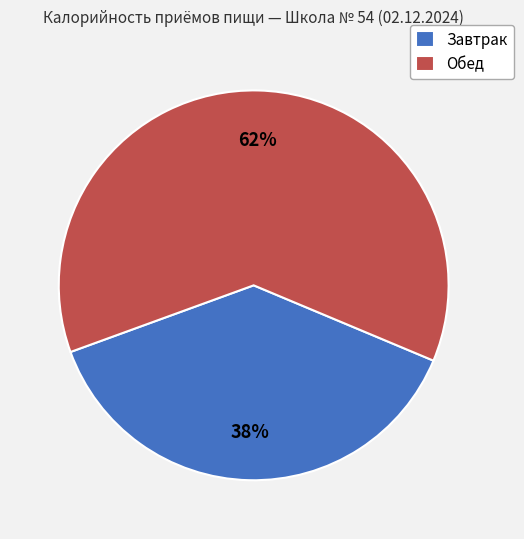

Is it true that Завтрак is 38% of the pie?

True